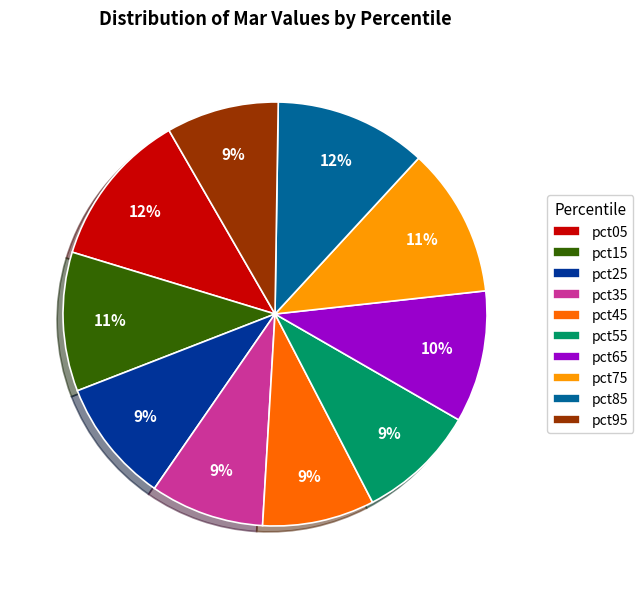

True or false: pct35 accounts for 9% of the total.

True